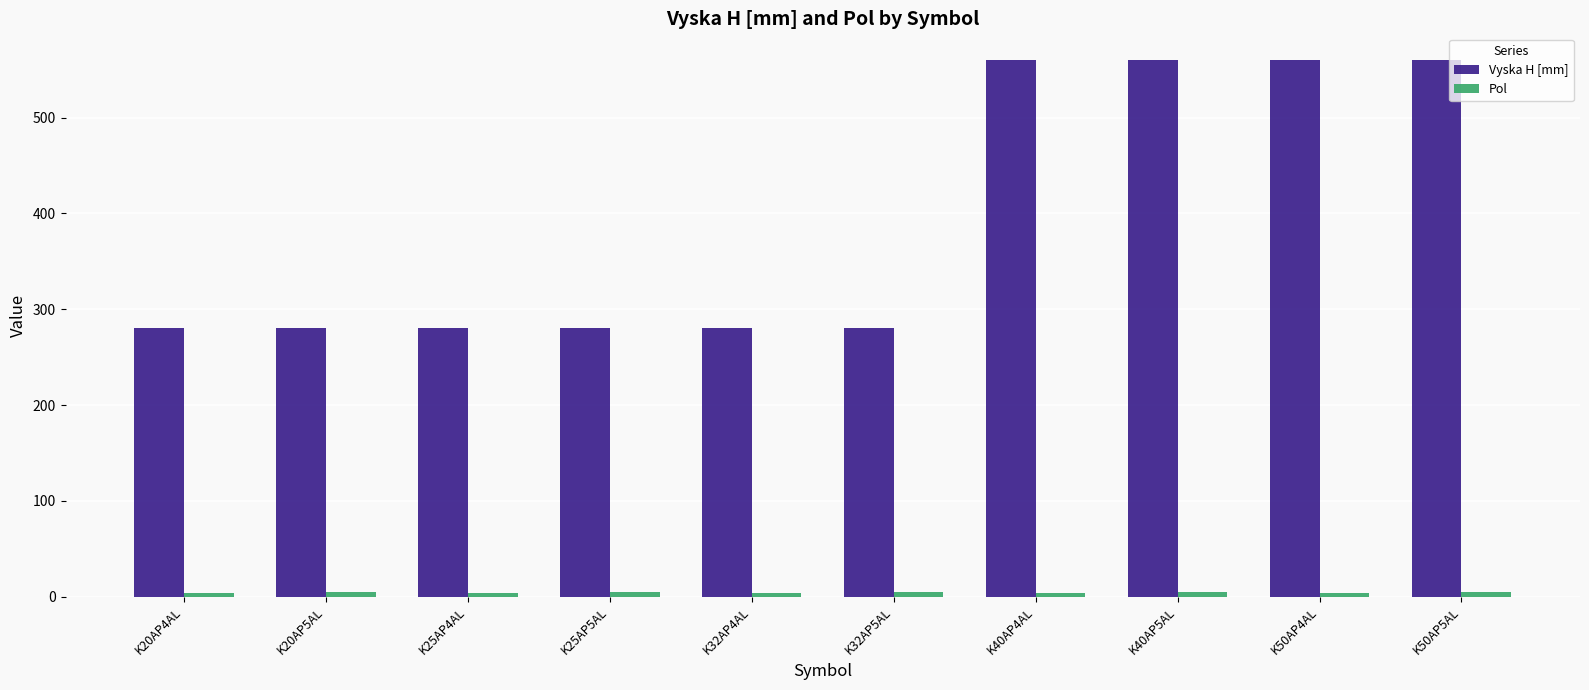

What is the maximum value for Vyska H [mm]?

560